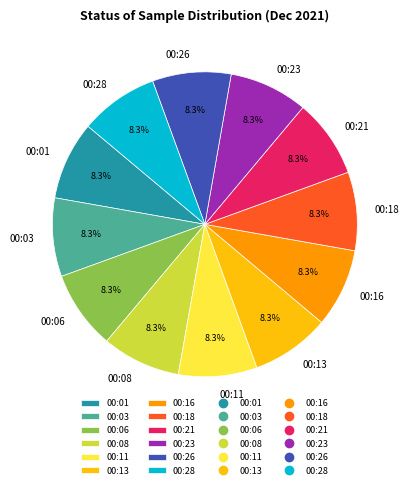

Approximately how many times larger is the value at 00:08 compared to 00:26?

1.0